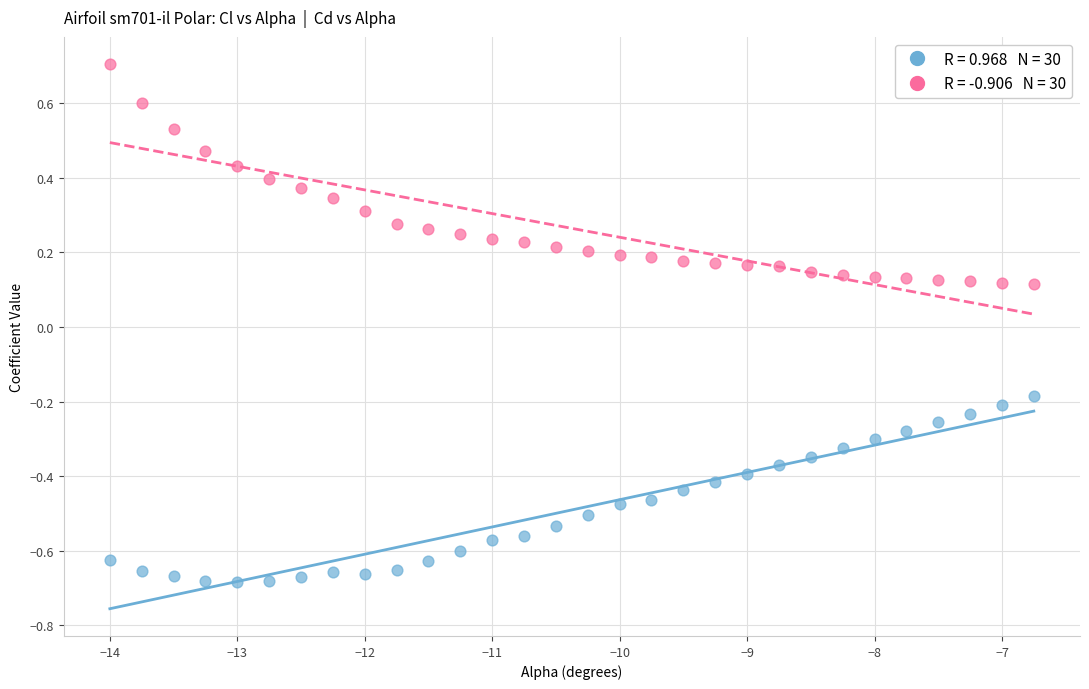

Across all data points, what is the range of X values (max minus min)?

7.2